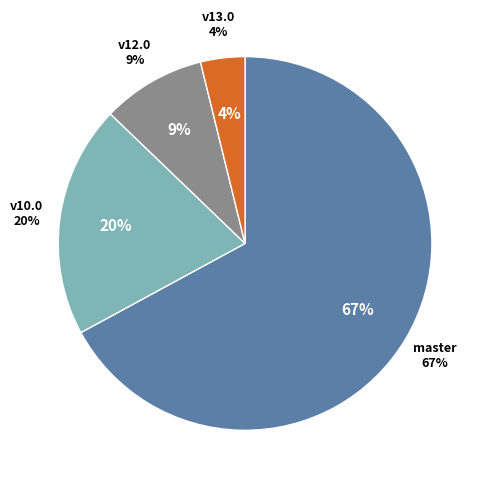

True or false: osm-stage_3-merge/v12.0 accounts for 9% of the total.

True